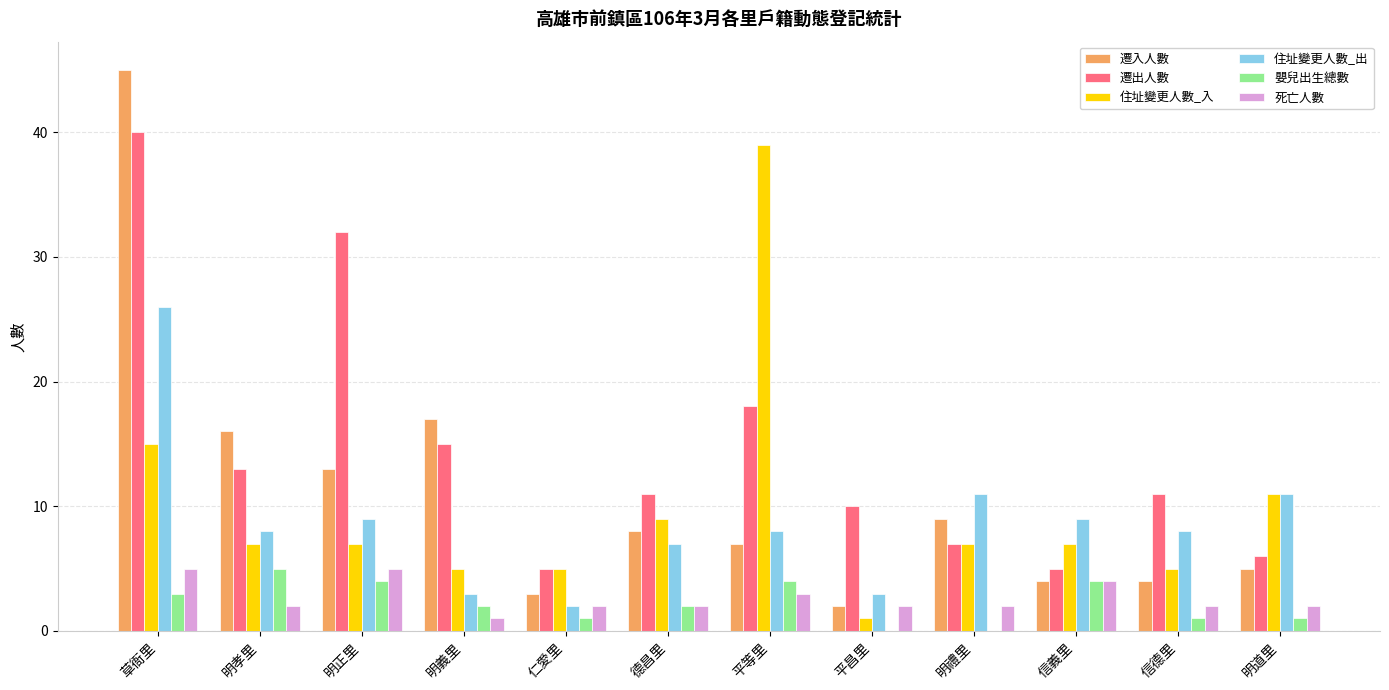

The 住址變更人數_出 series shows 9 at 信義里. True or false?

True